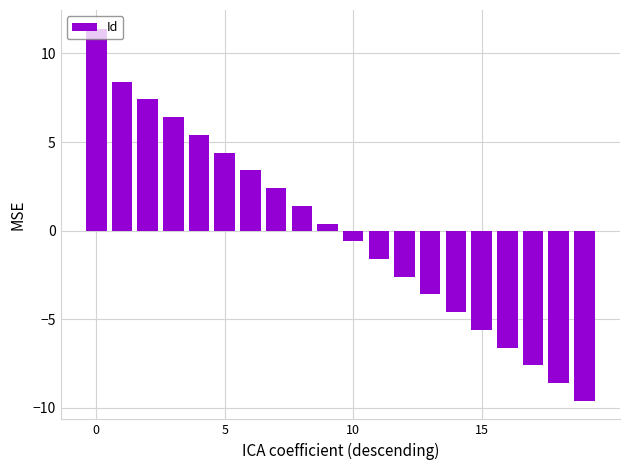

What is the value of the 16th bar from the left?

-5.6